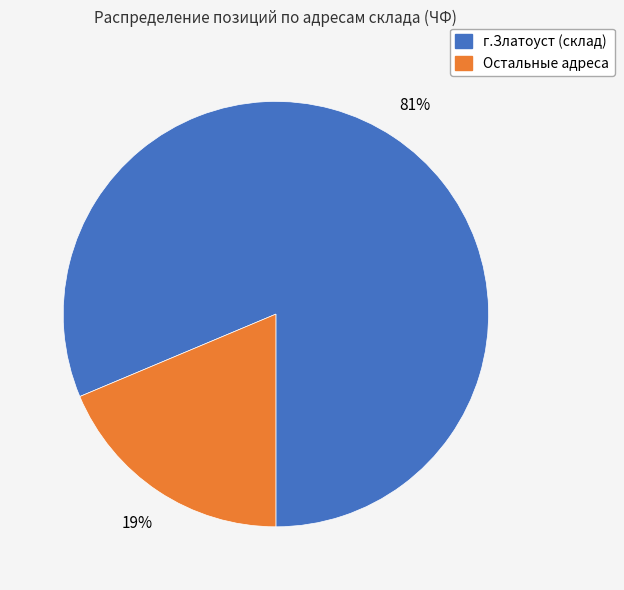

To the nearest percent, what is the average slice percentage?

50%